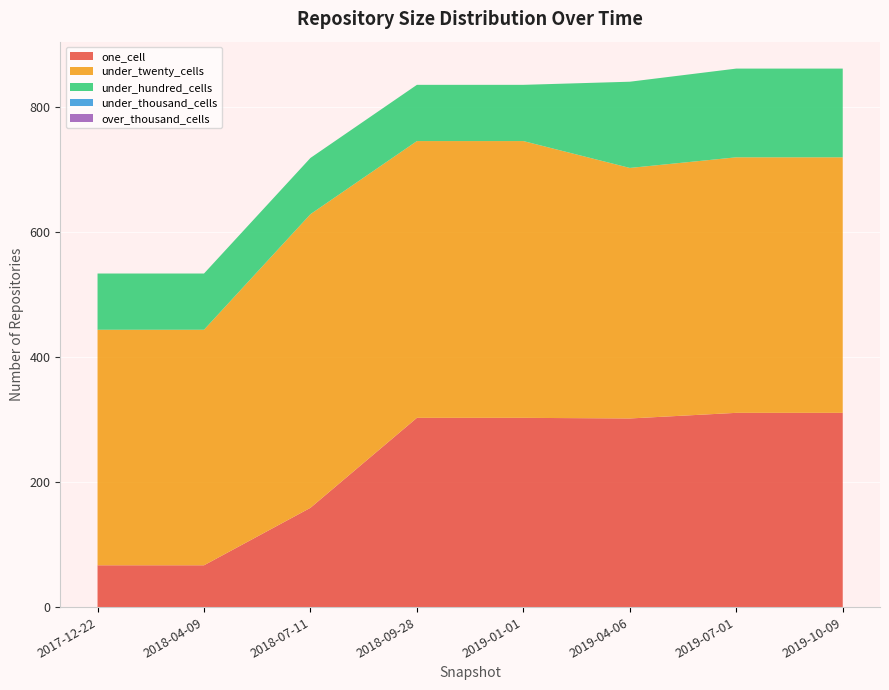

Reading left to right, transcribe all the data shown in this chart.

one_cell: 67	67	159	303	303	302	311	311
under_twenty_cells: 377	377	470	443	443	401	409	409
under_hundred_cells: 90	90	90	90	90	138	142	142
under_thousand_cells: 0	0	0	0	0	0	0	0
over_thousand_cells: 0	0	0	0	0	0	0	0